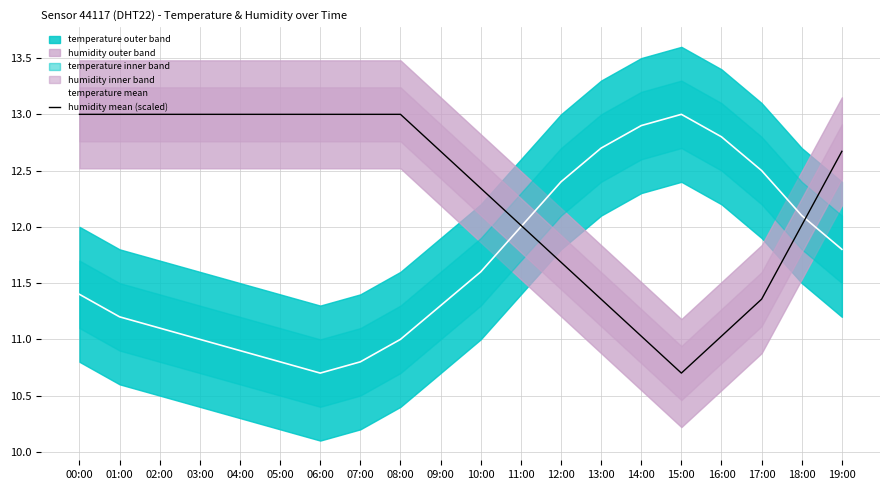

What is the difference between the highest and lowest values at 05:00?

2.2